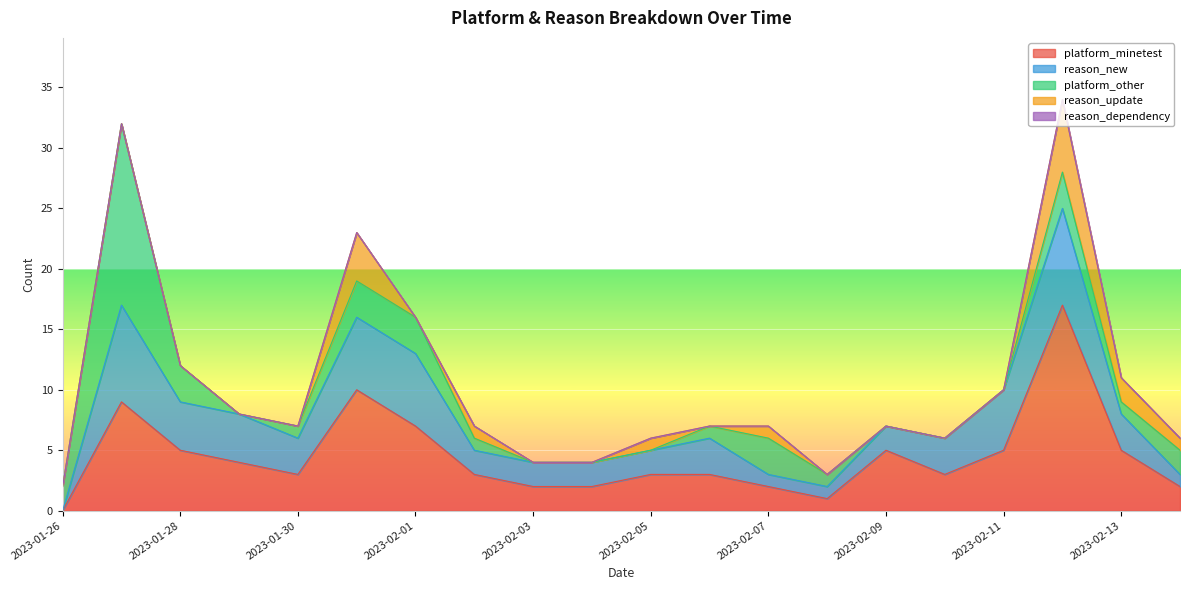

How many values in platform_other are above zero?

13